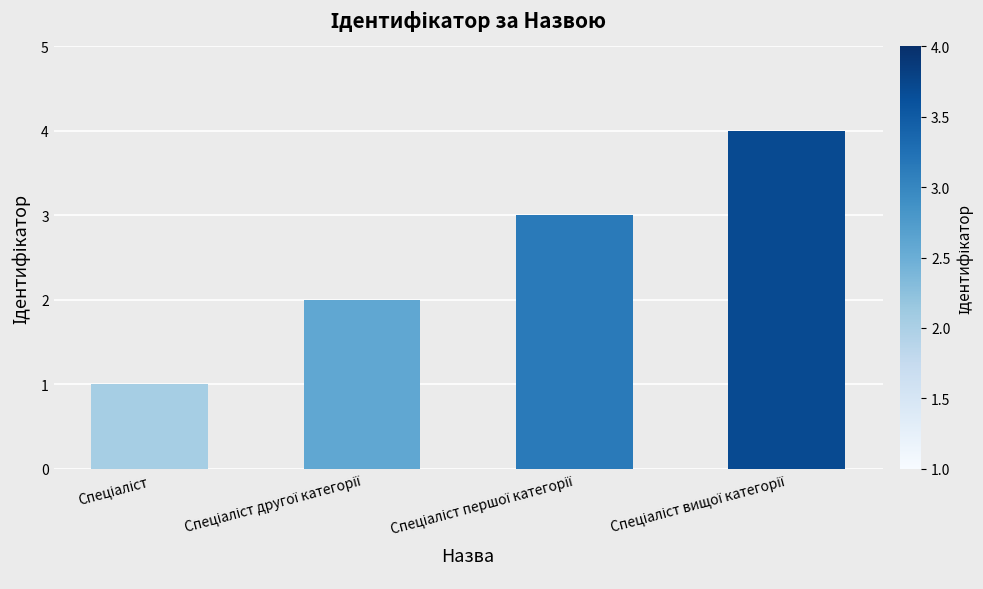

Count the values in the range 2 to 4.

3